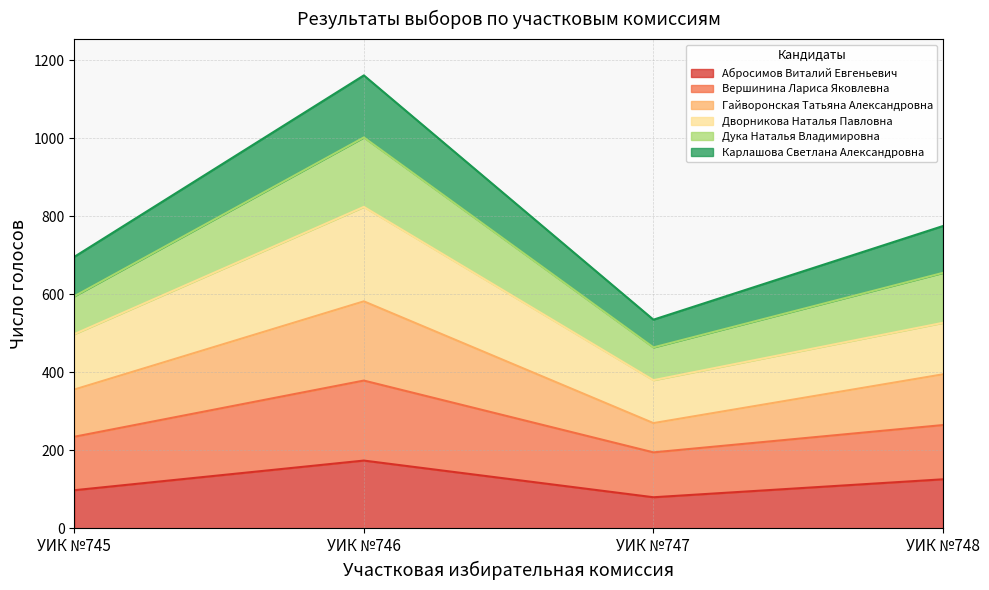

What is the total value across all series at УИК №748?

775